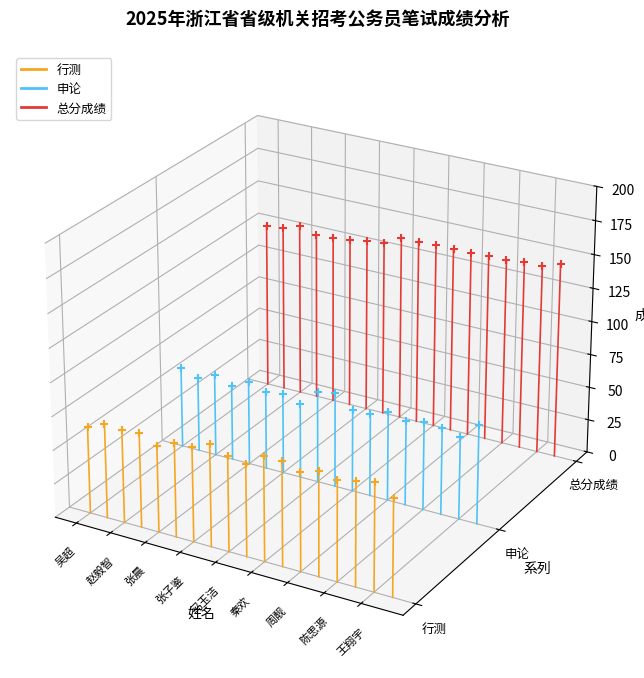

Which series has the widest spread of Y values?

总分成绩